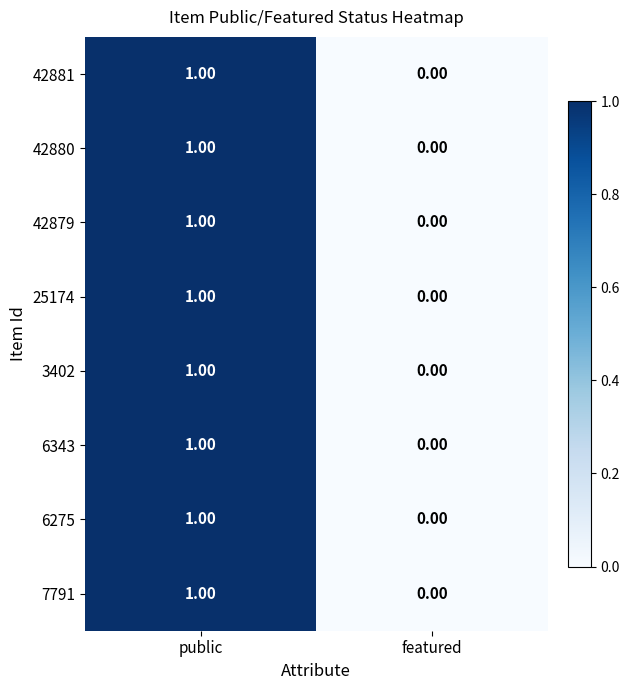

At which category is the sum across all series the highest?

public